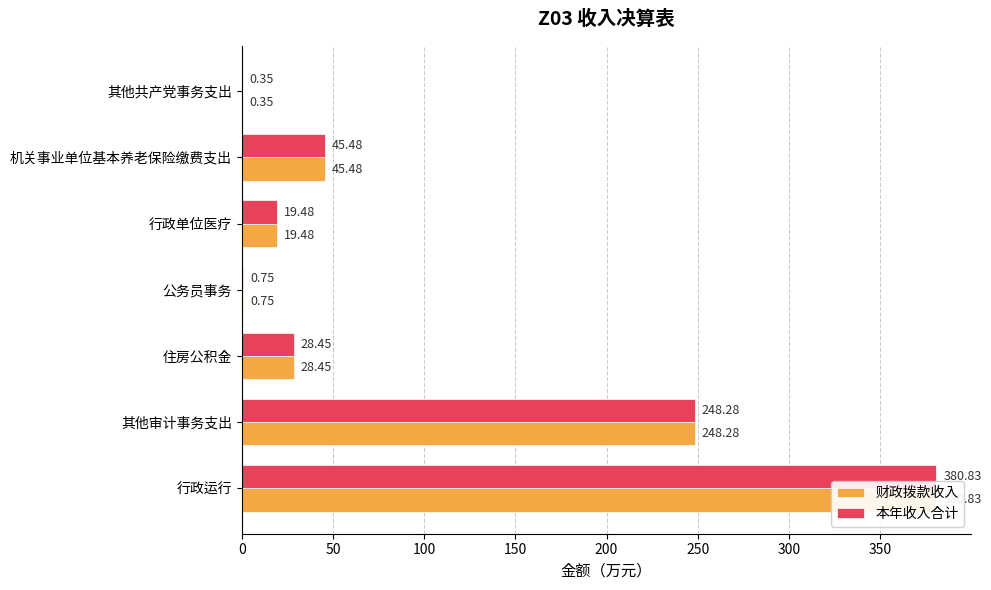

What is the value of the 本年收入合计 bar at the 1st from the left?

380.8